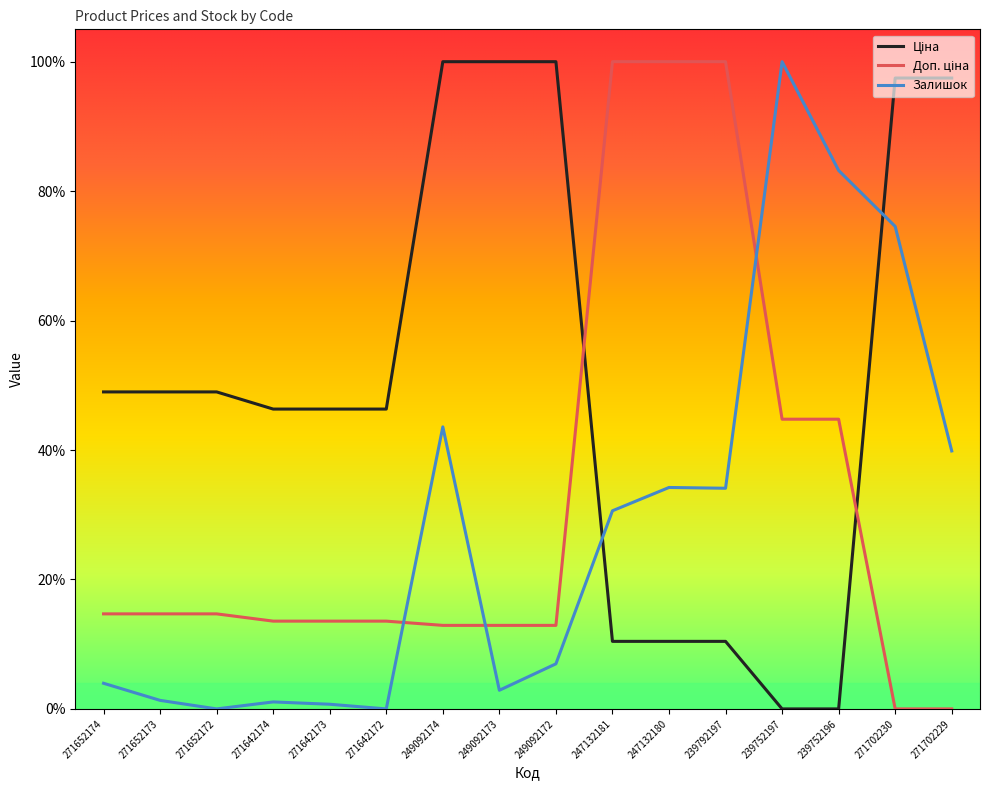

How many distinct data groups are displayed?

3